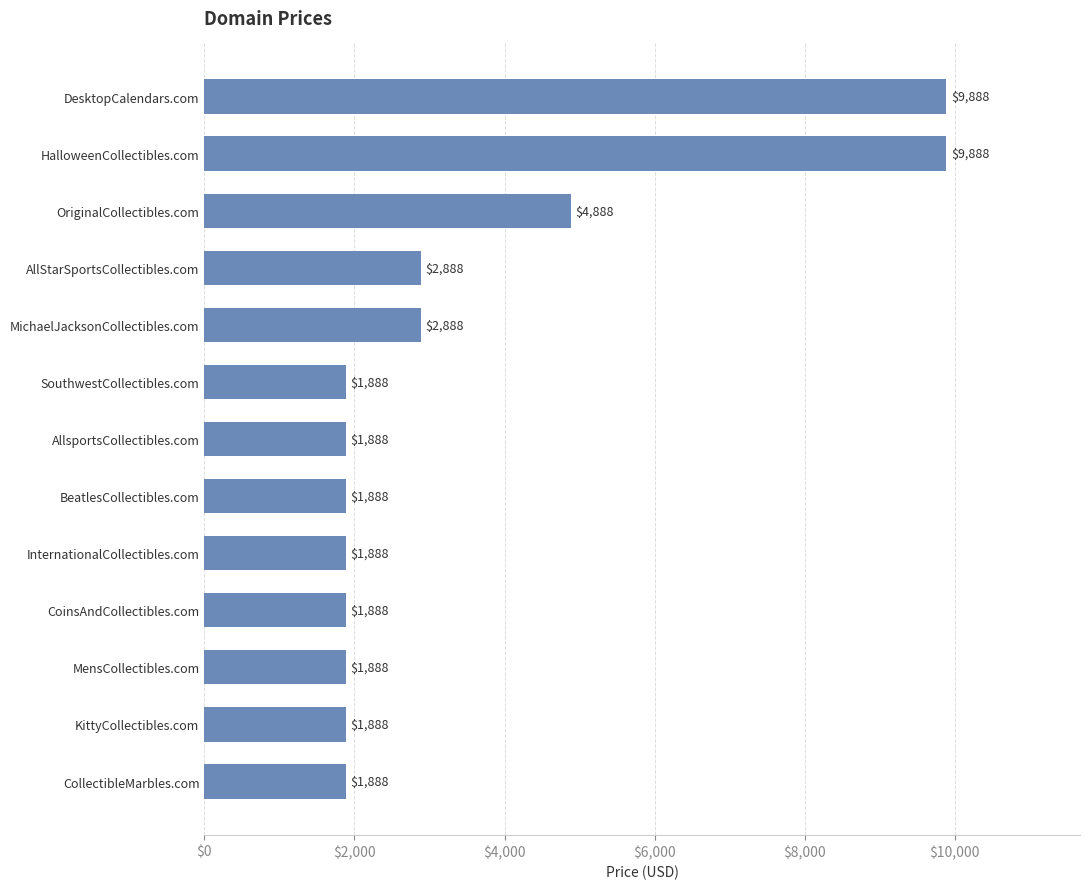

The value at OriginalCollectibles.com is 7481. True or false?

False